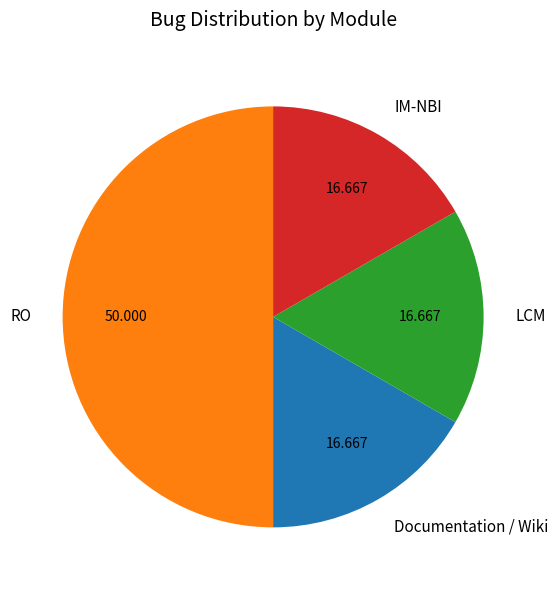

Combined, do IM-NBI and RO account for over 50%?

Yes